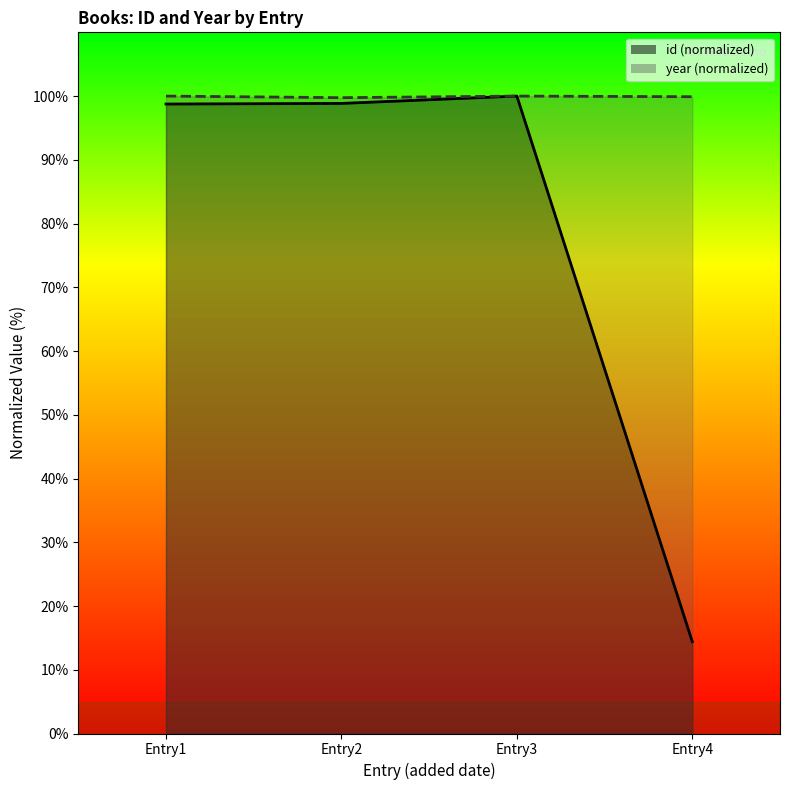

True or false: id and year cross at least once.

False